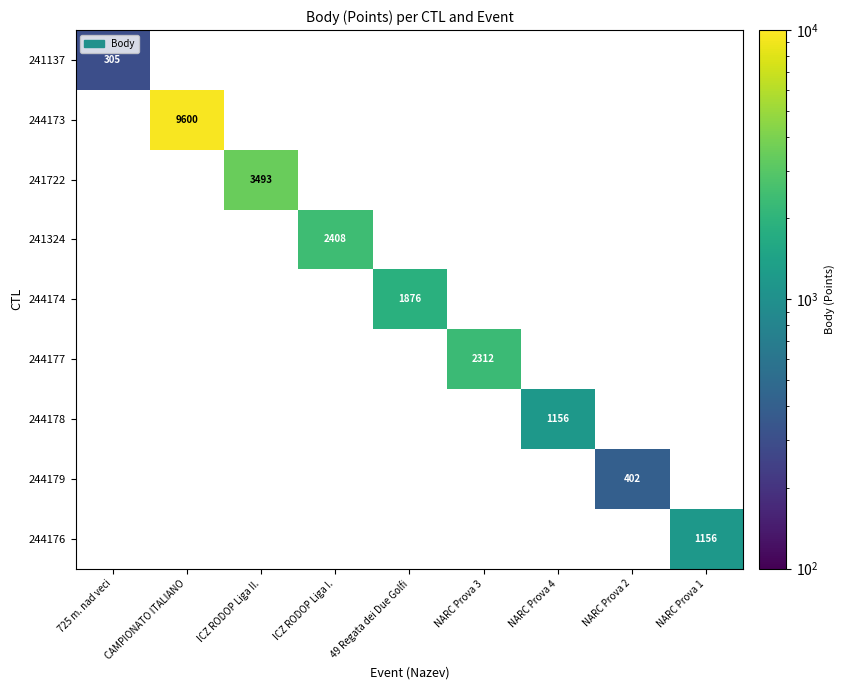

What is the smallest value displayed?

305.0